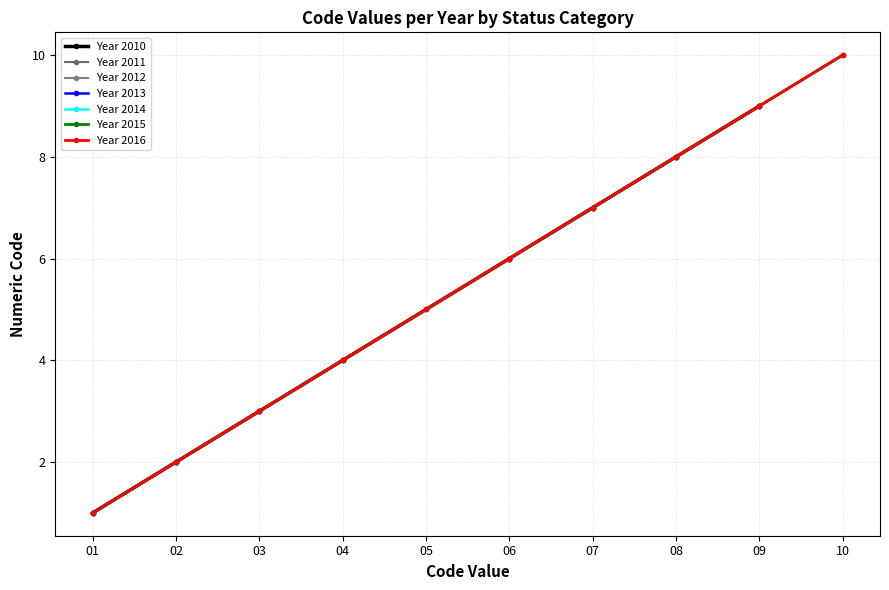

Which series changed the most between 04 and 10?

Code 2014 (col_10)